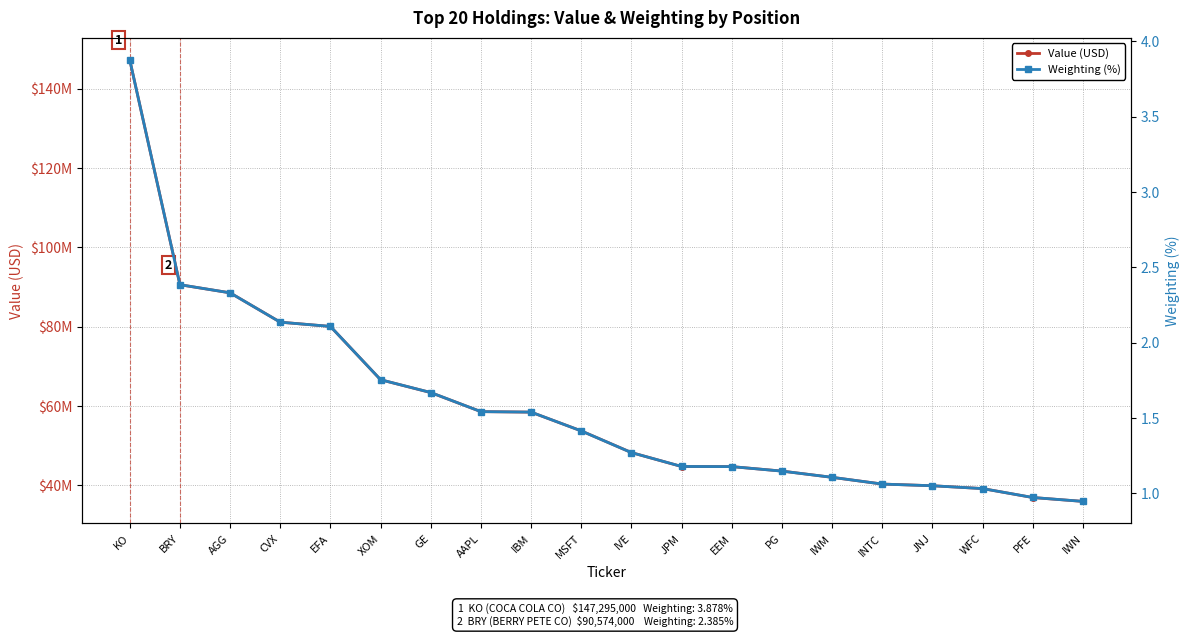

True or false: Value (USD) has more than 0 interior local peaks.

False